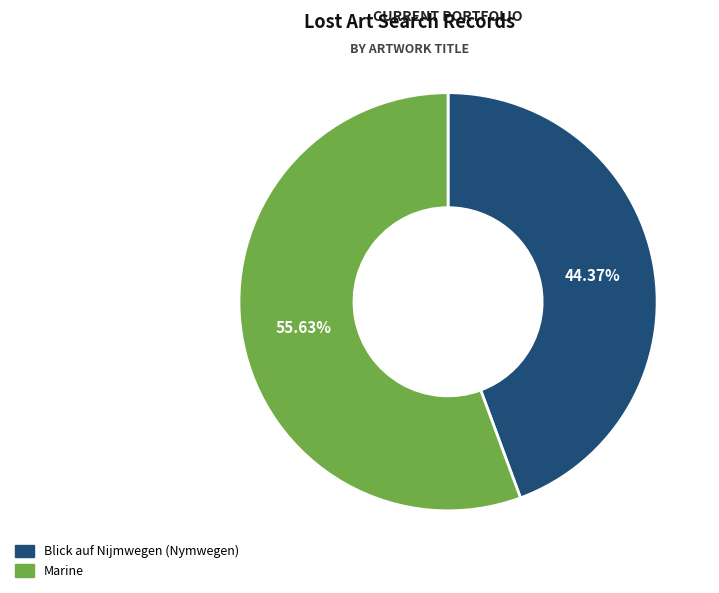

Which slice is the smallest?

Blick auf Nijmwegen (Nymwegen)